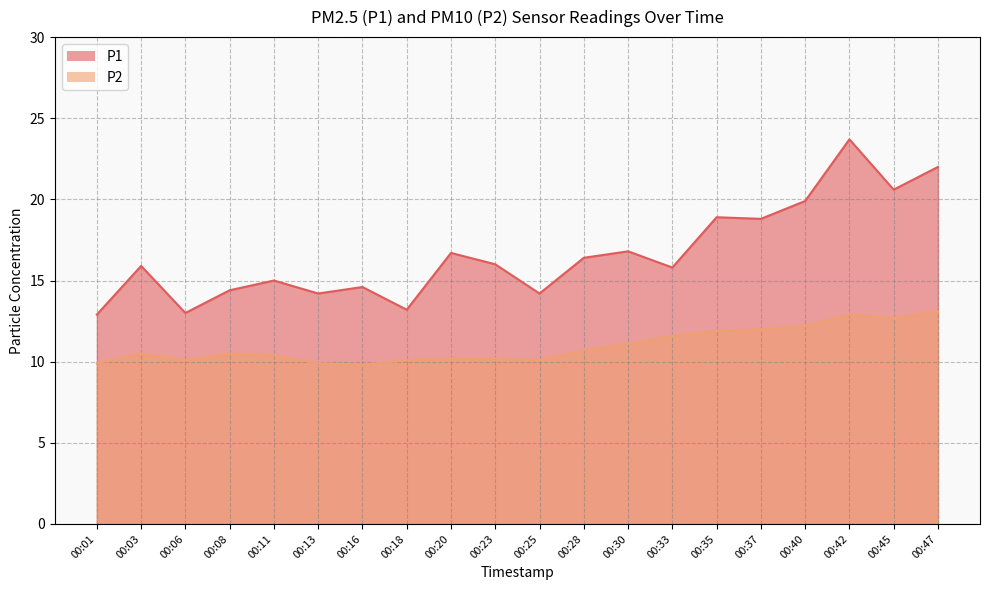

What is the difference between the P1 values at 00:28 and 00:25?

2.2